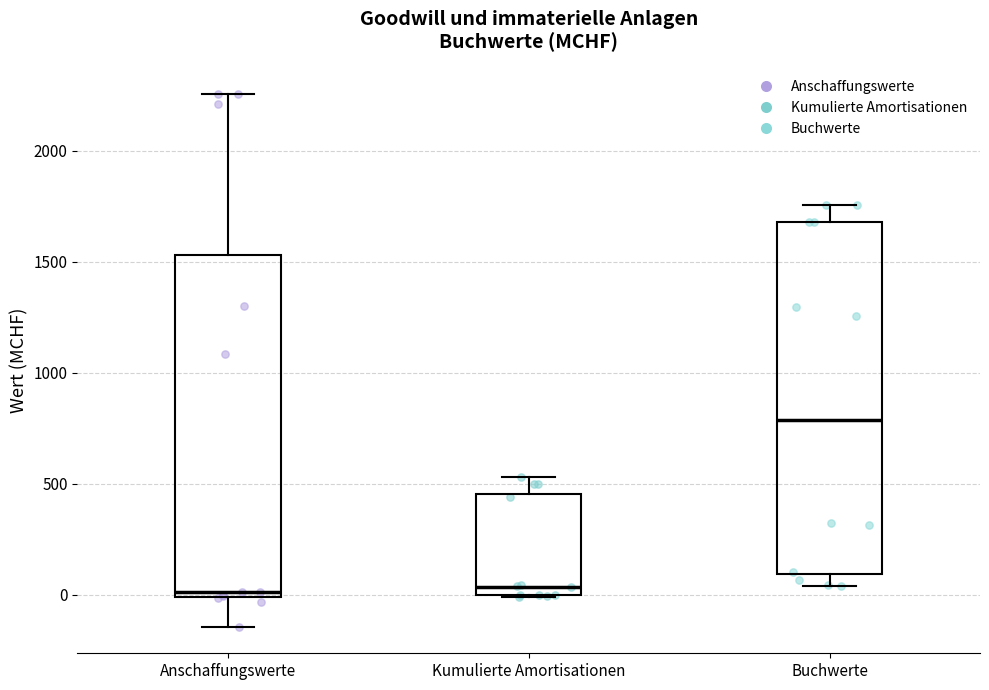

Reading left to right, read every box against the y-axis: the position of its median line, the range the box covers, and the ends of its whiskers. The values are not printed on the chart, so give them approximately, as read against the axis.

Anschaffungswerte: median 0 (just above the box's lower edge), box 0 to 1550, whiskers -150 to 2250
Kumulierte Amortisationen: median 50, box 0 to 450, whiskers 0 to 550
Buchwerte: median 800, box 100 to 1700, whiskers 50 to 1750